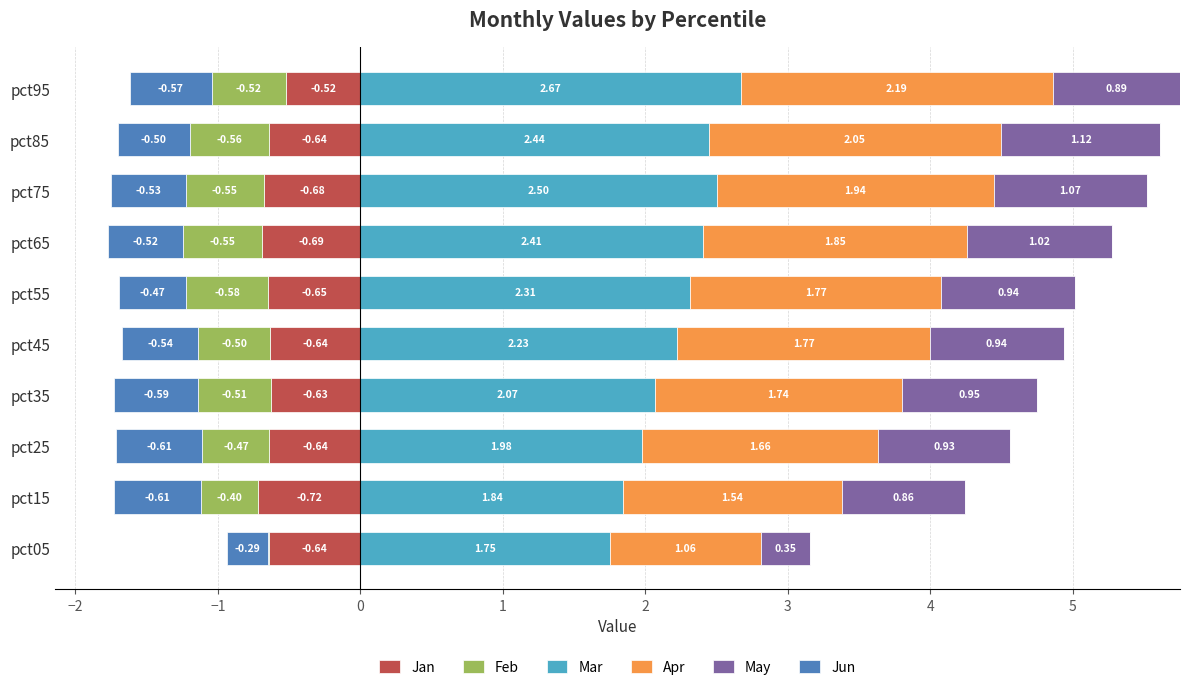

What is the difference between the second highest and minimum values in the Mar series?

0.8